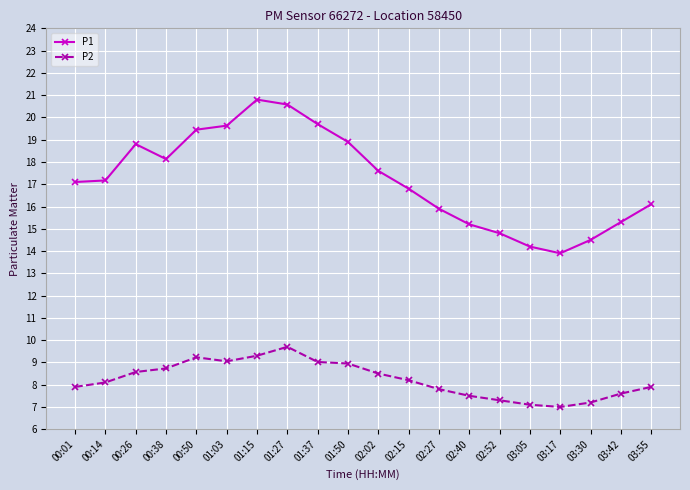

Does the chart have visible grid lines?

Yes